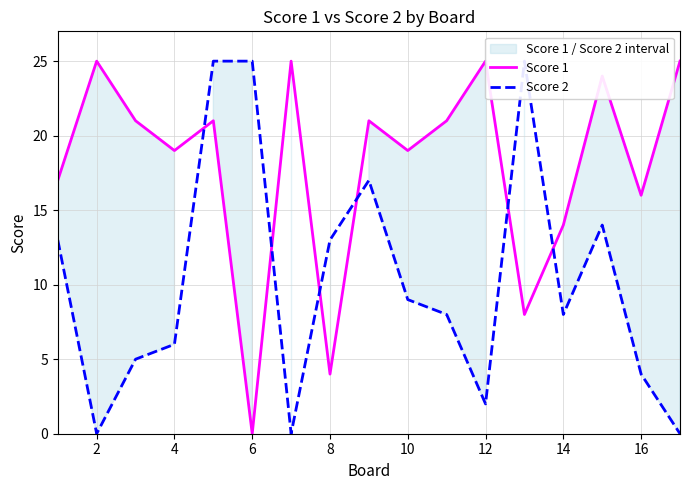

What is the greatest value displayed?

25